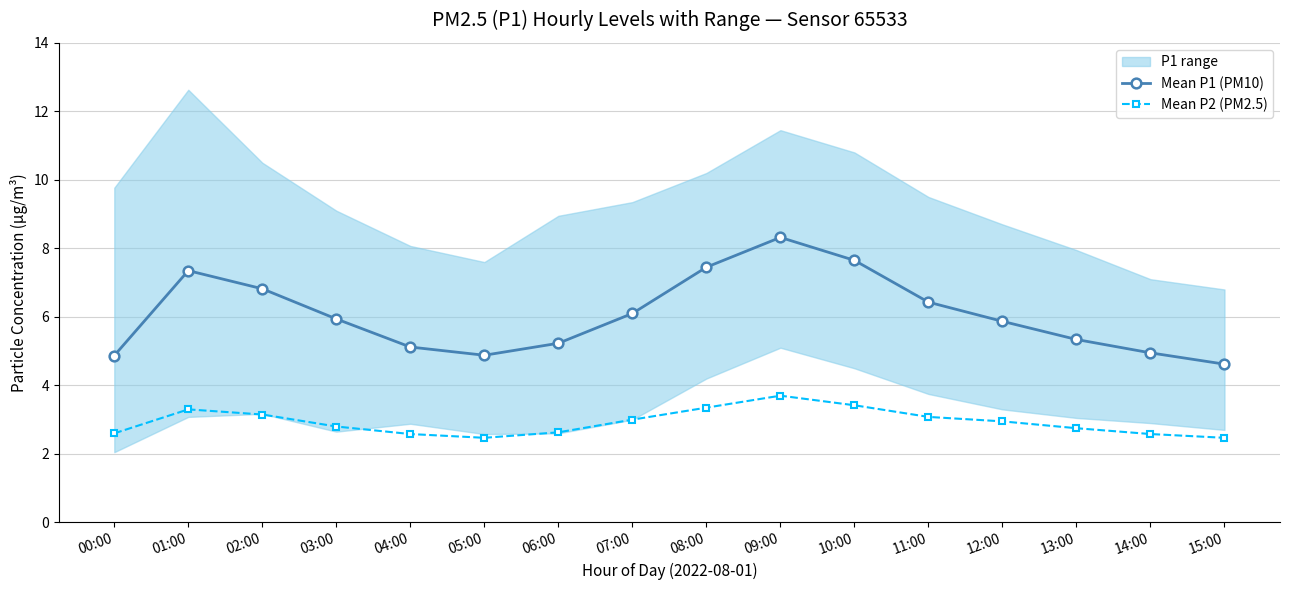

At how many categories does at least one series exceed 4?

16